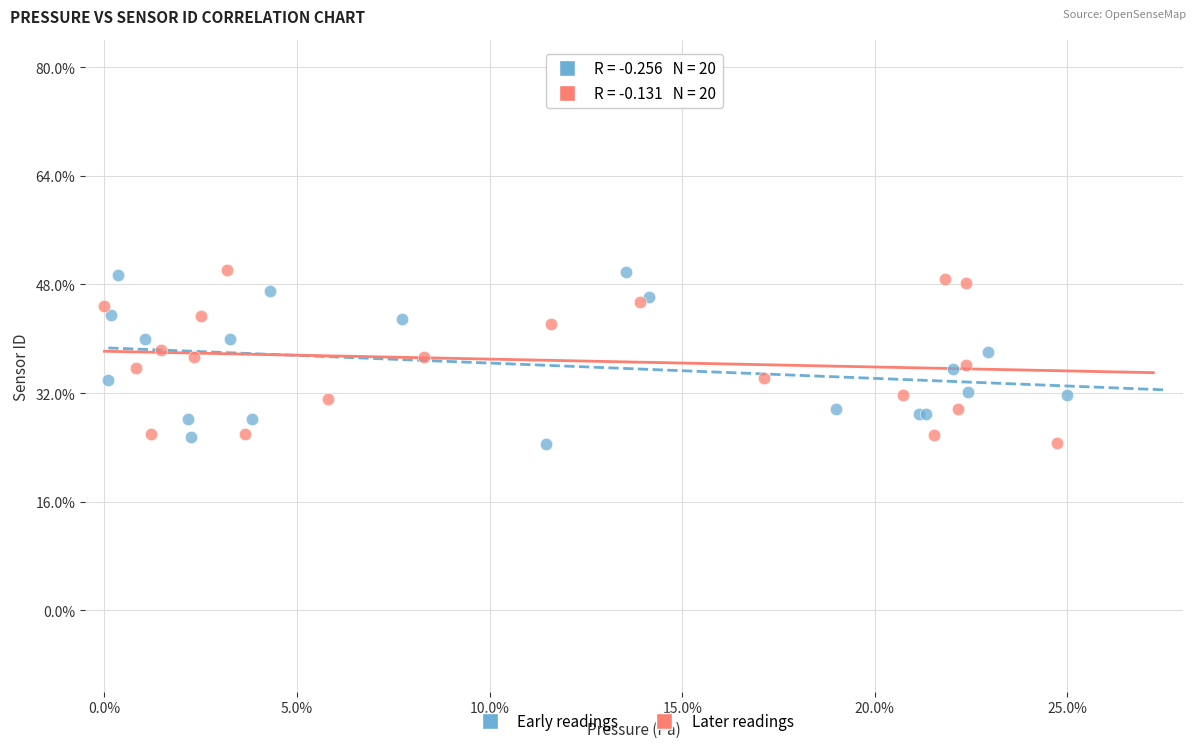

What are all the series names shown in the legend?

Early readings, Later readings